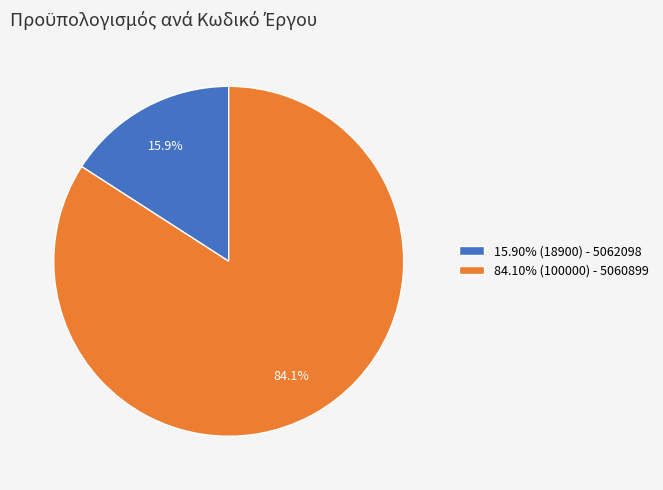

Does 15.90% (18900) - 5062098 account for over 50% of the chart?

No